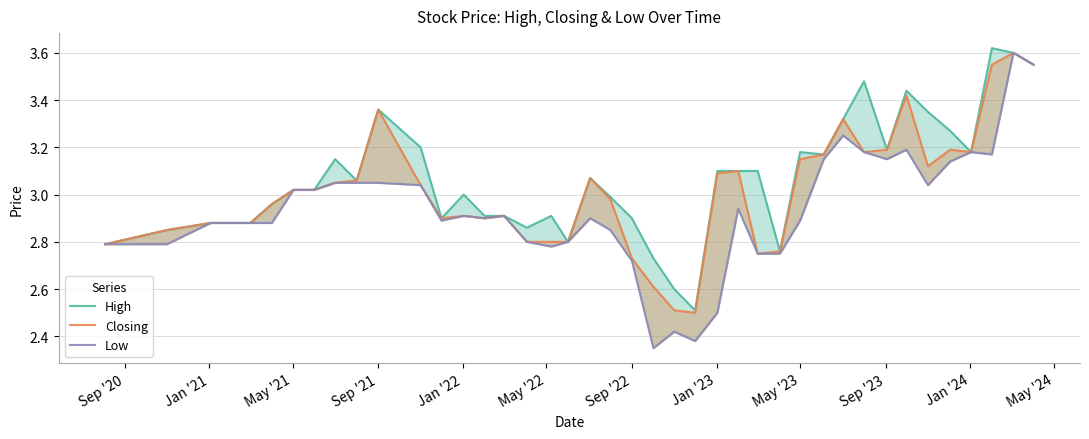

What is the label of the 12th point from the left?

May '24